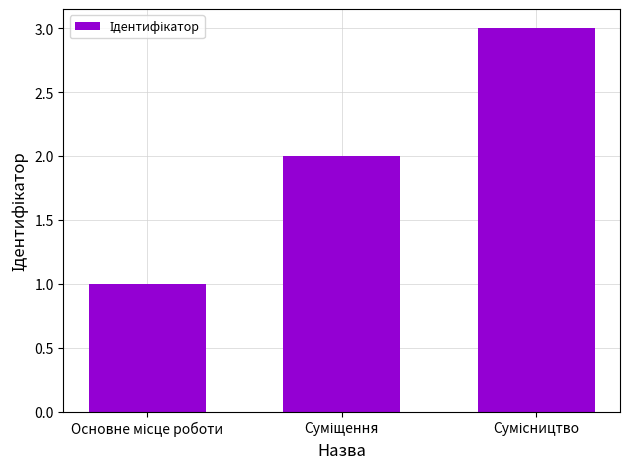

What is the maximum value shown in the chart?

3